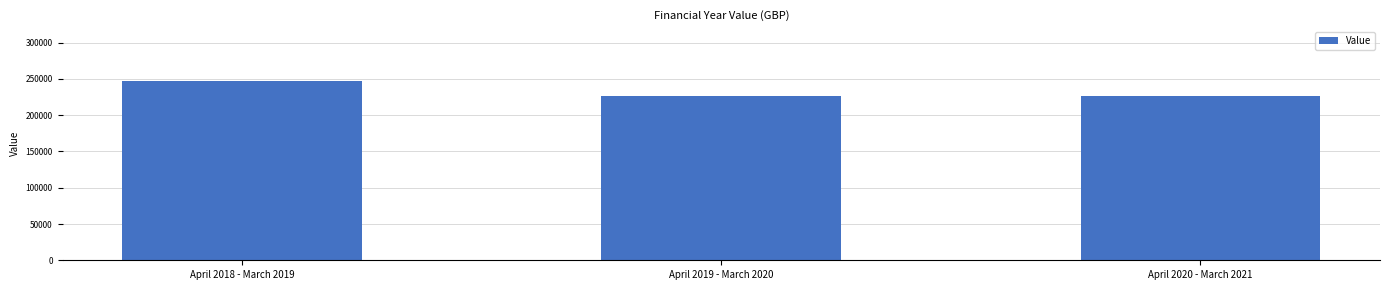

What is the sum of the values at April 2019 - March 2020 and April 2018 - March 2019?

474216